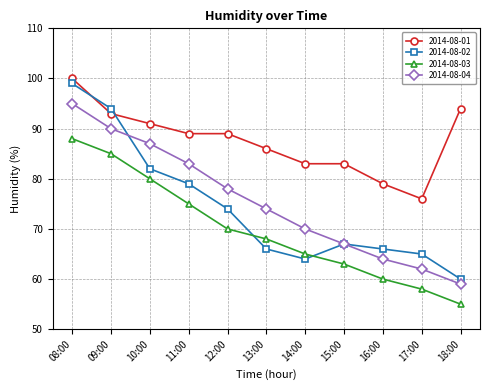

At how many categories does at least one series exceed 55?

11